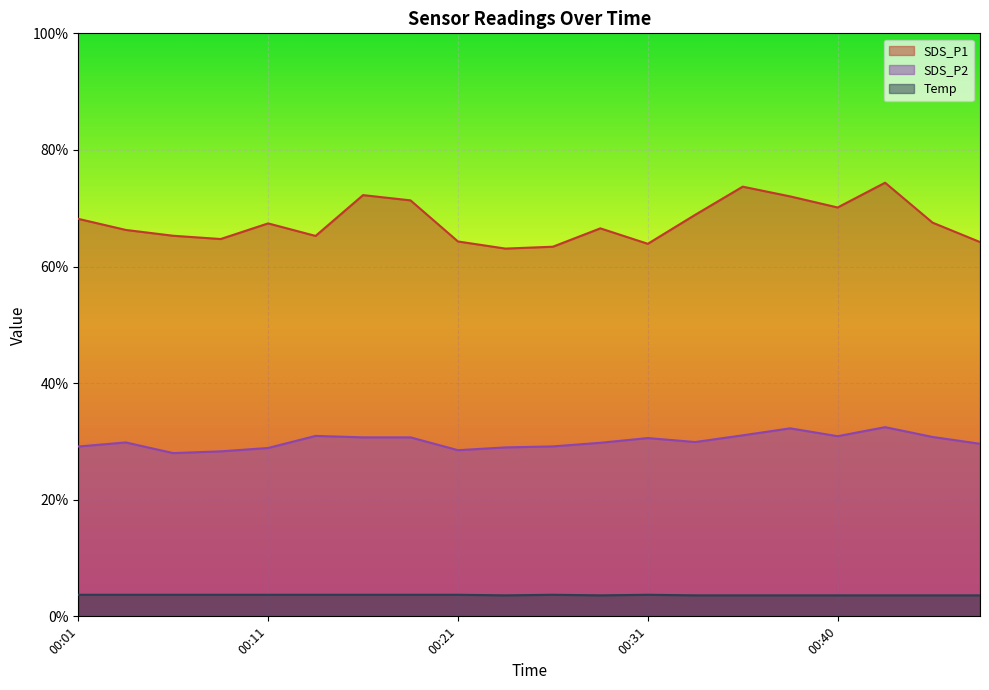

What is the smallest value displayed?

3.6